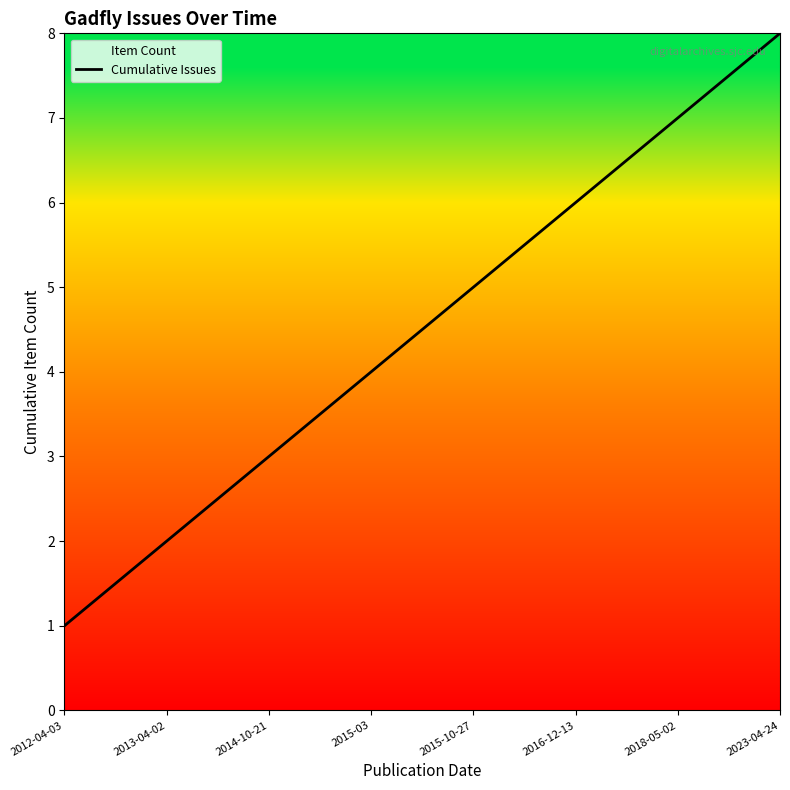

At which category does the chart reach its minimum across all series?

2012-04-03